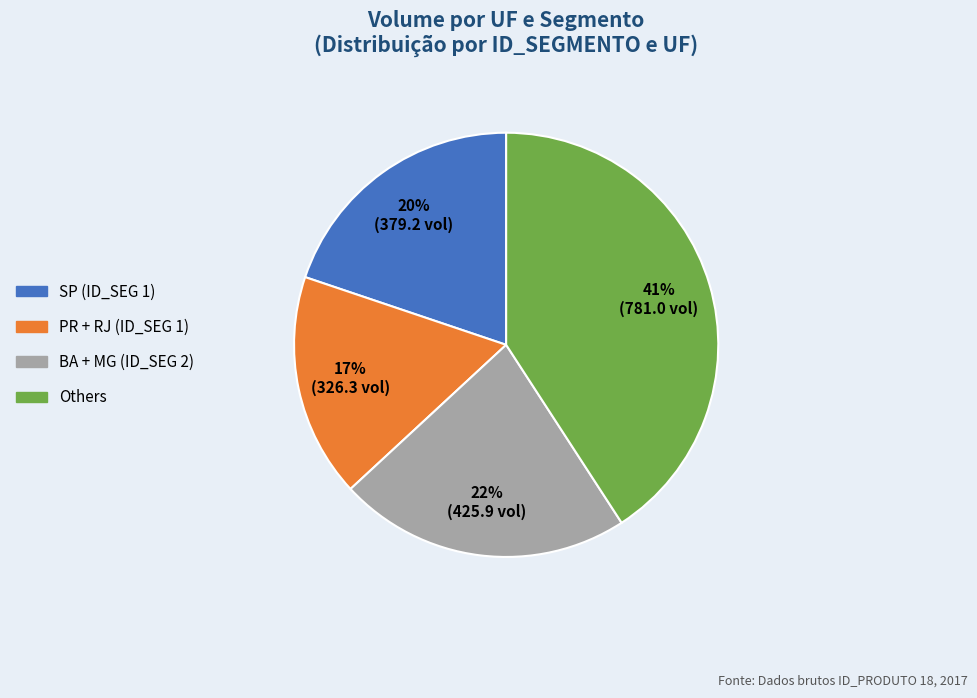

Does any single category account for the majority?

No